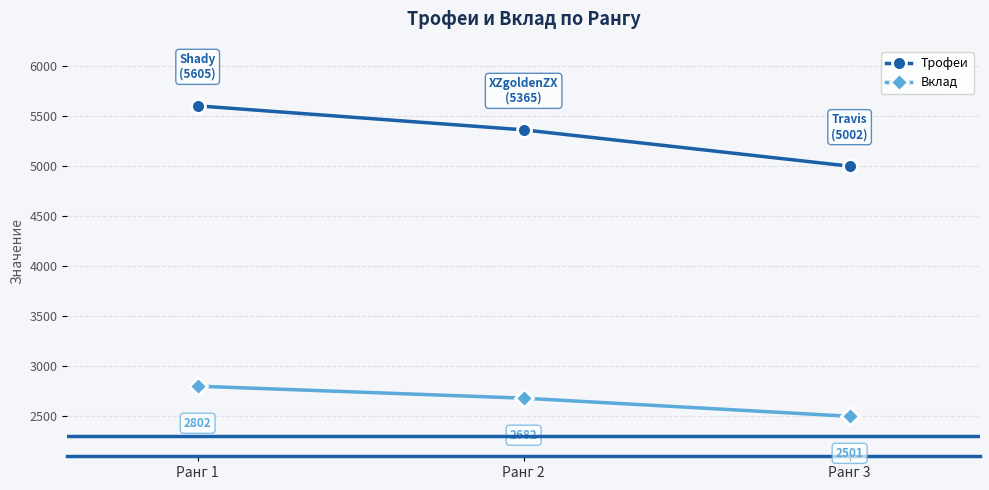

Rank the categories by Трофеи value from highest to lowest.

Ранг 1, Ранг 2, Ранг 3